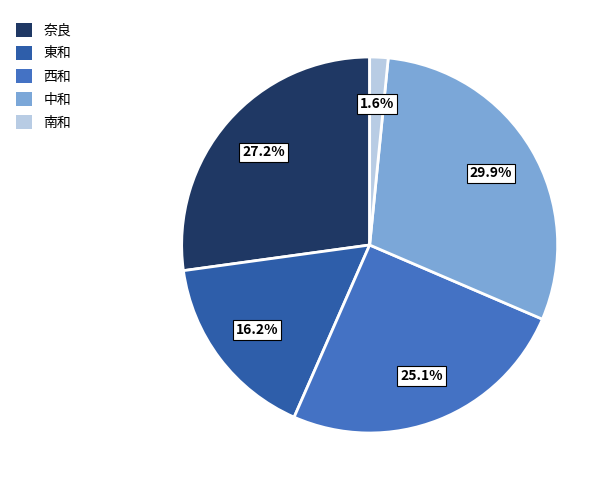

The 西和 slice represents 25% of the pie. True or false?

True